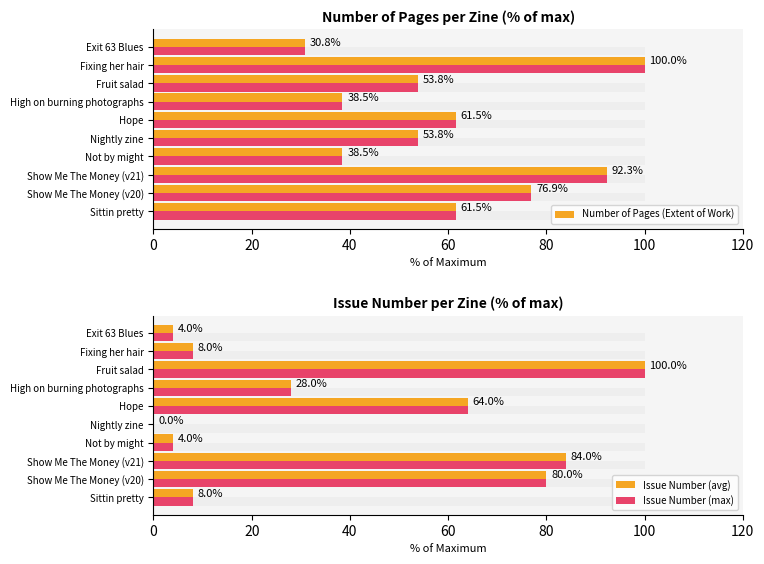

True or false: Number of Pages (Extent of Work) has a value of 53.8 at Fruit salad.

True